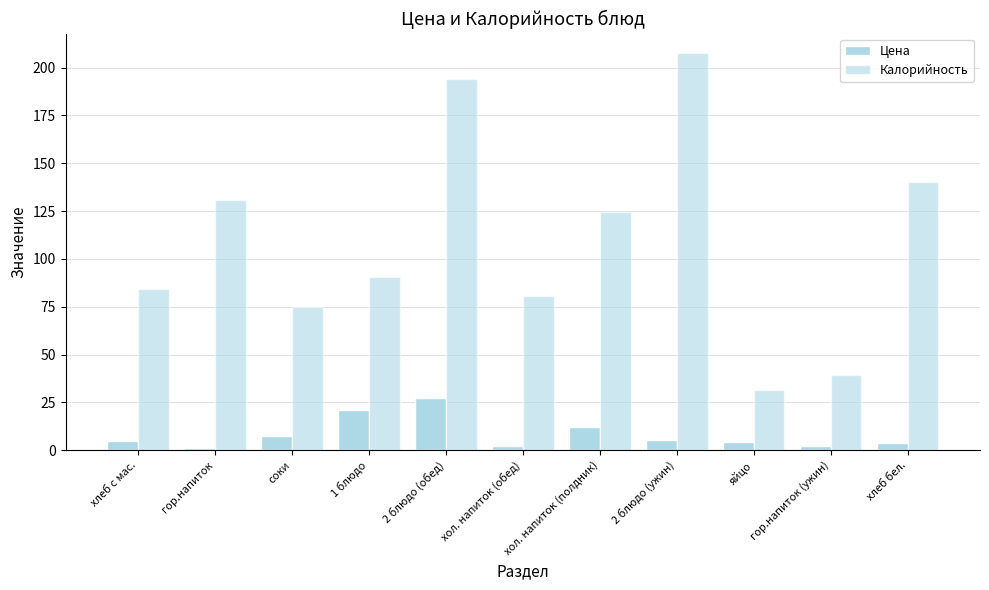

What is the label of the 2nd bar from the right?

гор.напиток (ужин)